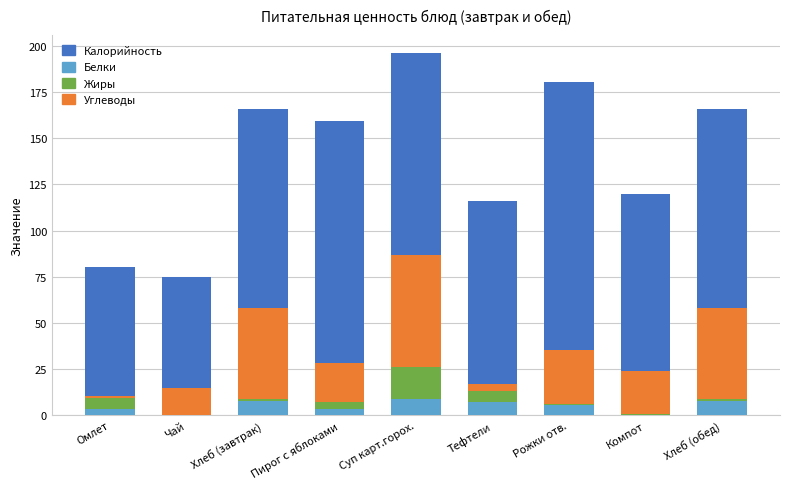

How many series are shown in this chart?

4